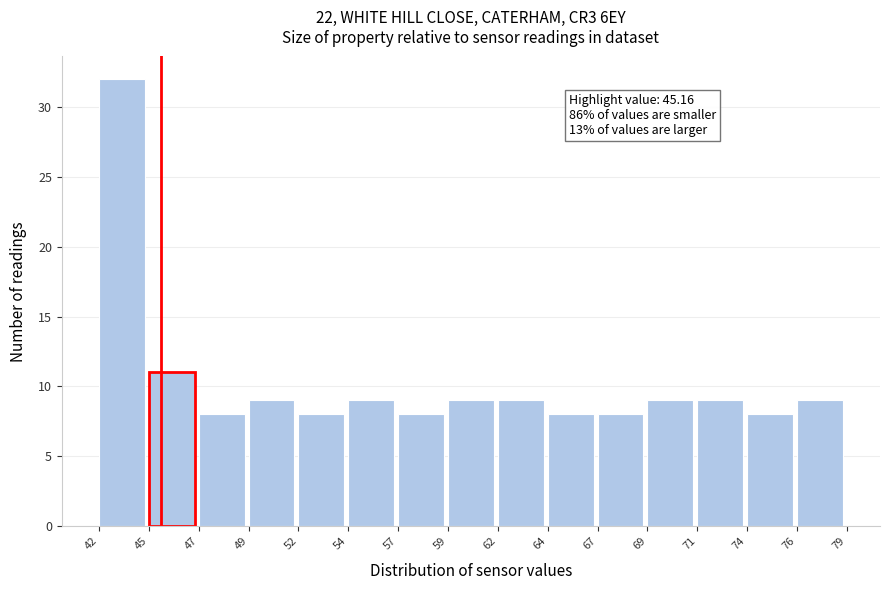

Reading left to right, extract all data points from this chart.

42=32	45=11	47=8	49=9	52=8	54=9	57=8	59=9	62=9	64=8	67=8	69=9	71=9	74=8	76=9